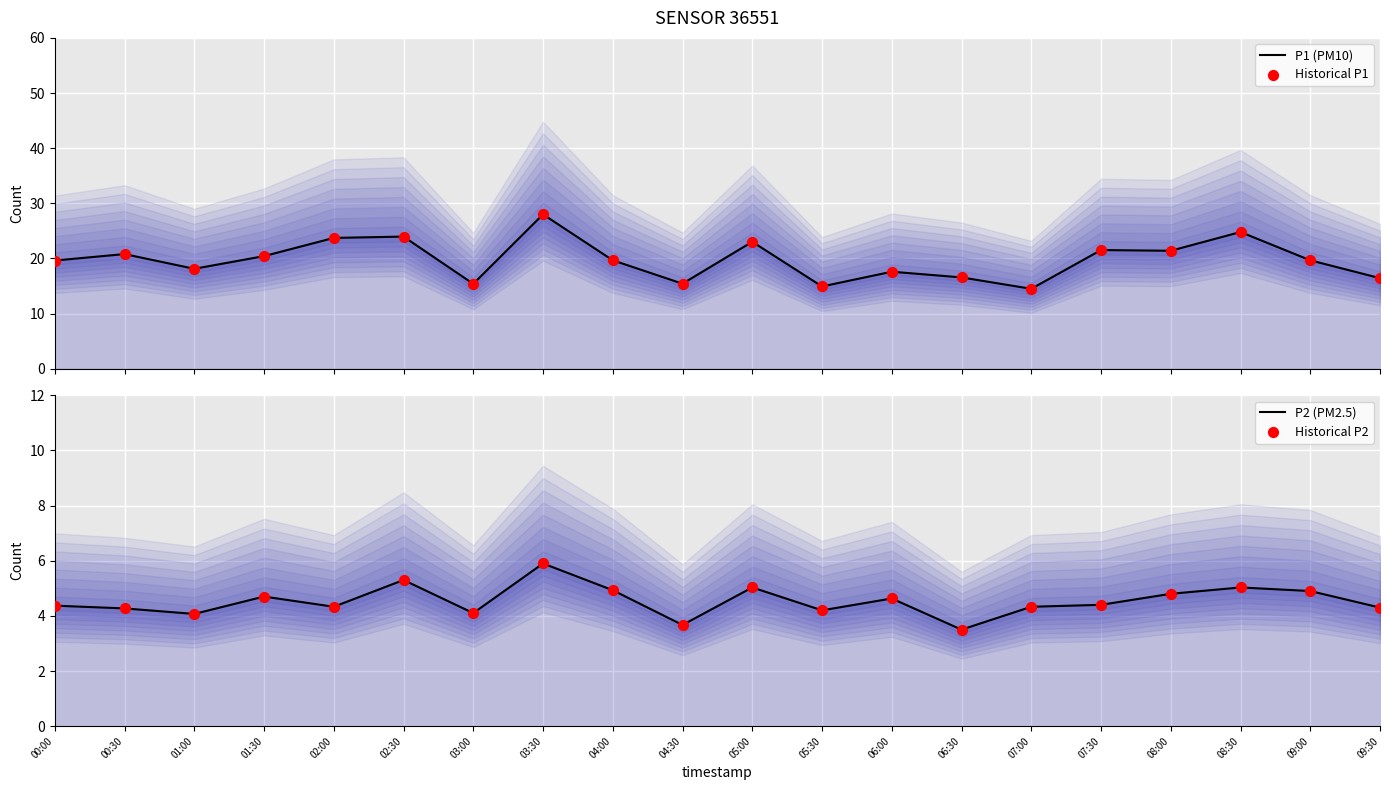

At how many categories does at least one series exceed 22?

5